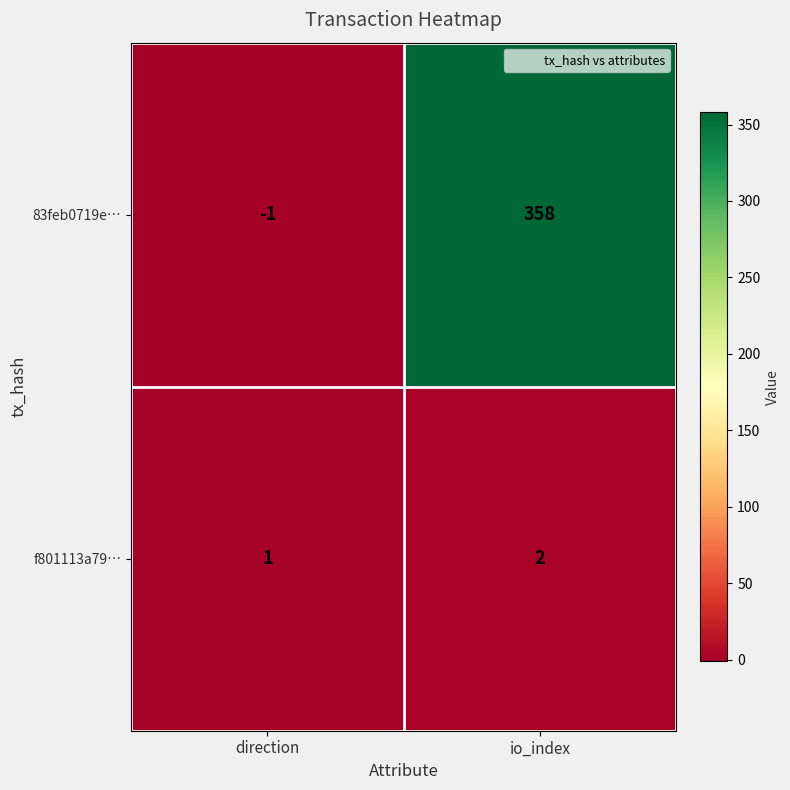

The value of f801113a79… at direction is 1. True or false?

True